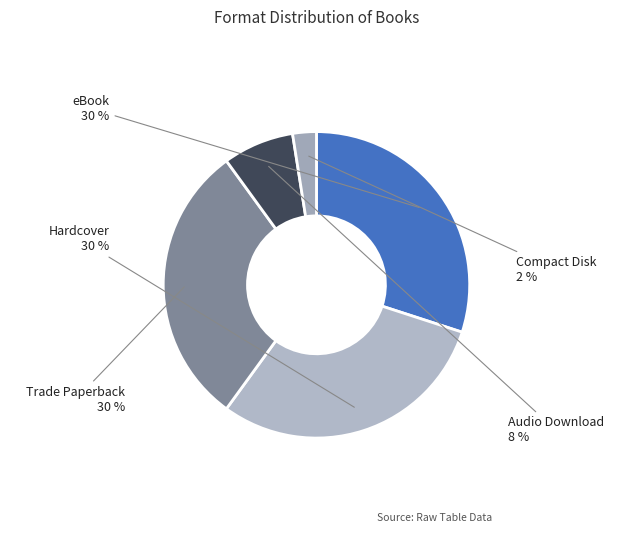

What percentage is the eBook slice, to the nearest percent?

30%